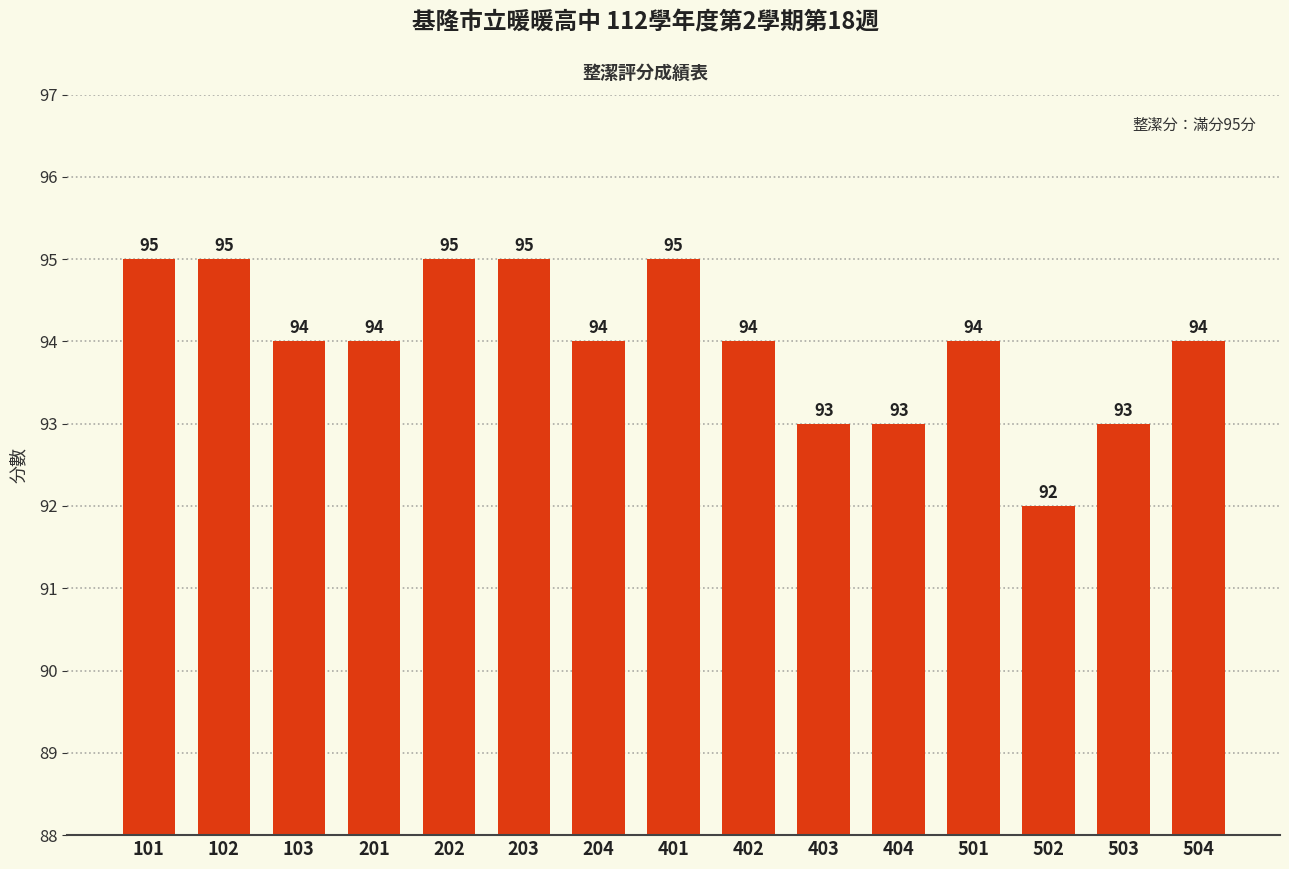

What is the value of the 9th bar from the left?

94